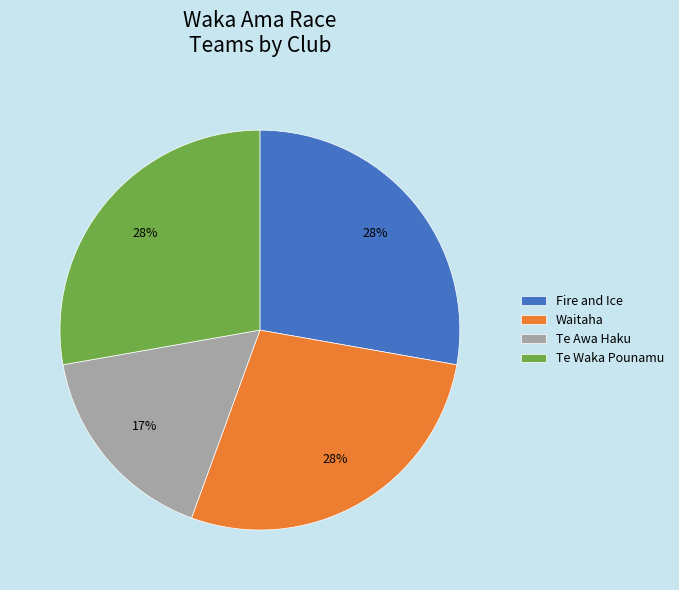

Which category has the smallest portion of the pie?

Te Awa Haku